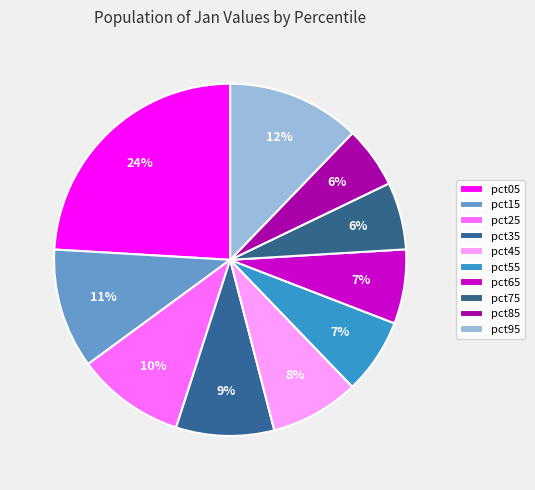

Does pct55 represent more than half of the total?

No